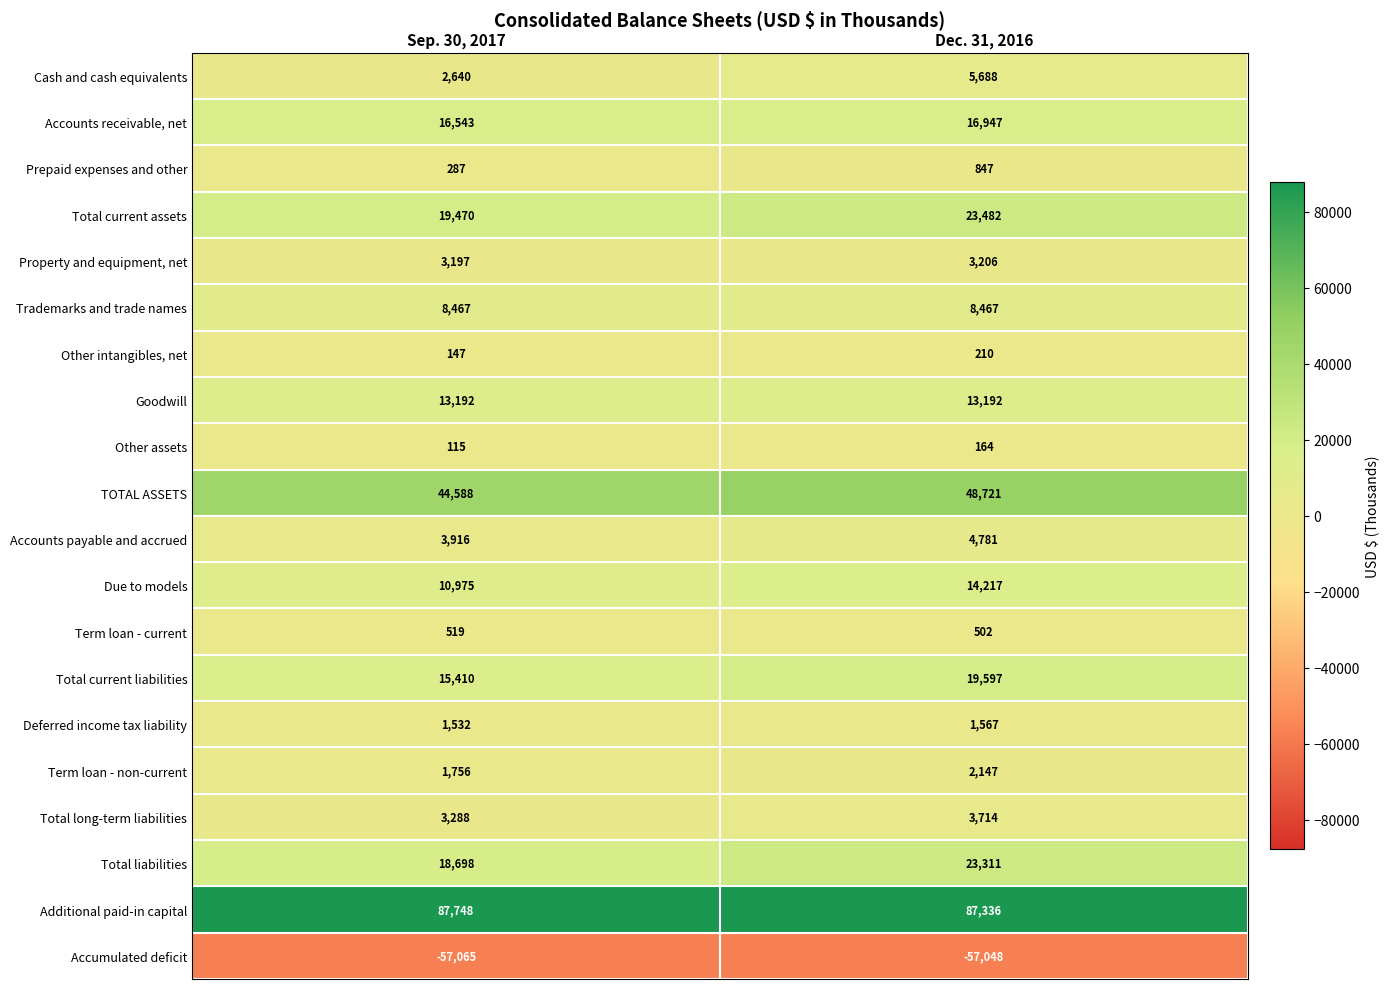

True or false: Prepaid expenses and other has a value of 847 at Dec. 31, 2016.

True